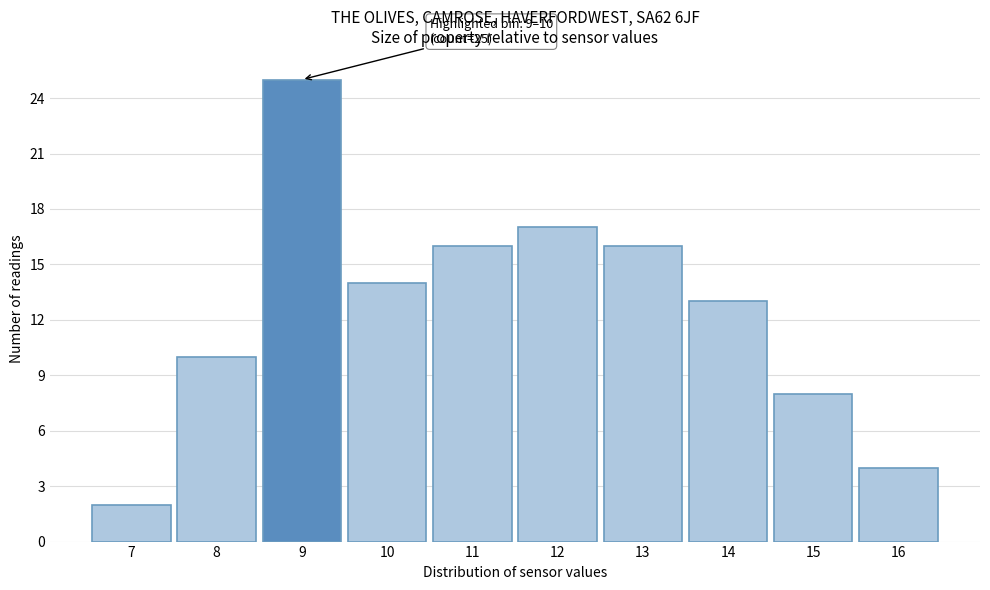

Reading left to right, extract all data points from this chart.

2	10	25	14	16	17	16	13	8	4